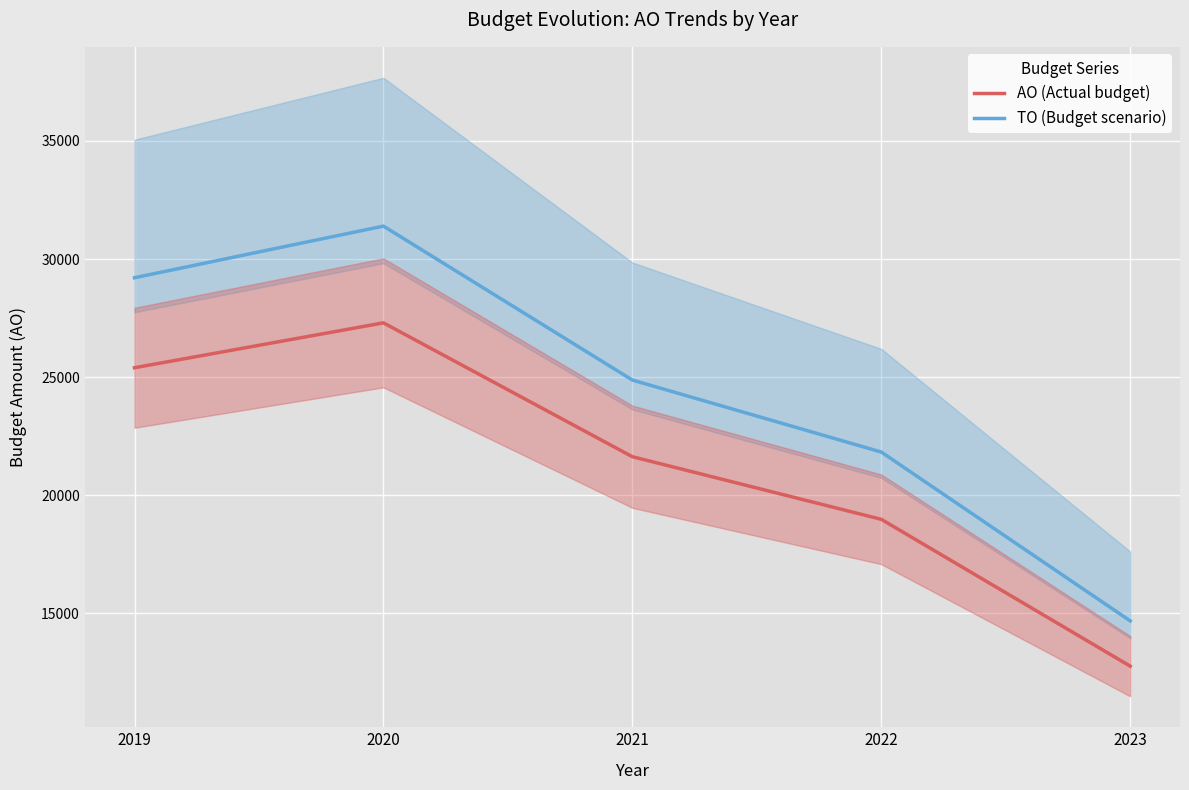

How many lines are shown in the chart?

2